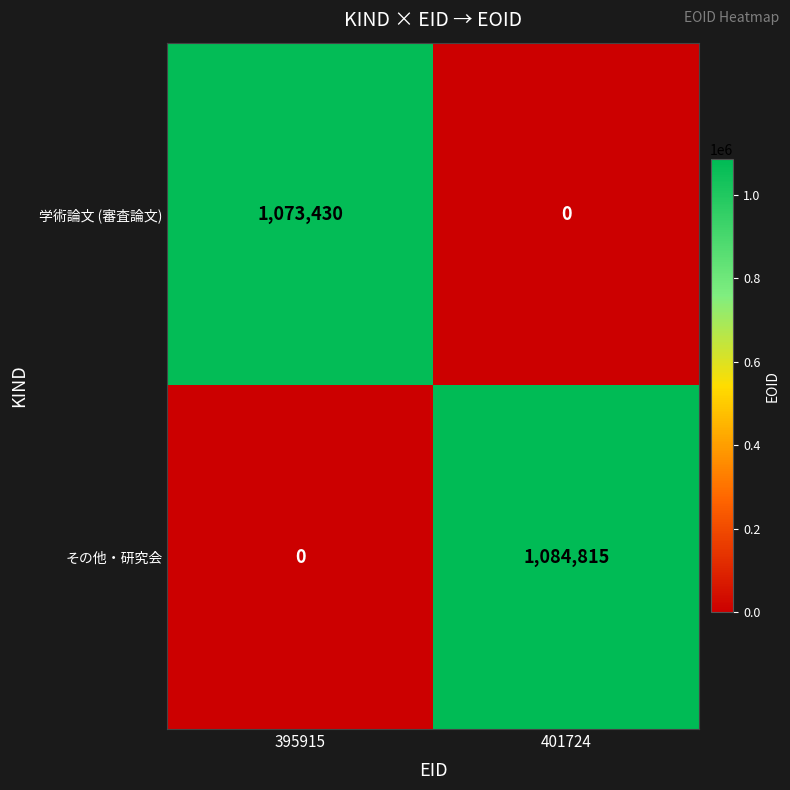

Is it true that 学術論文 (審査論文) equals 1709028 at 395915?

False